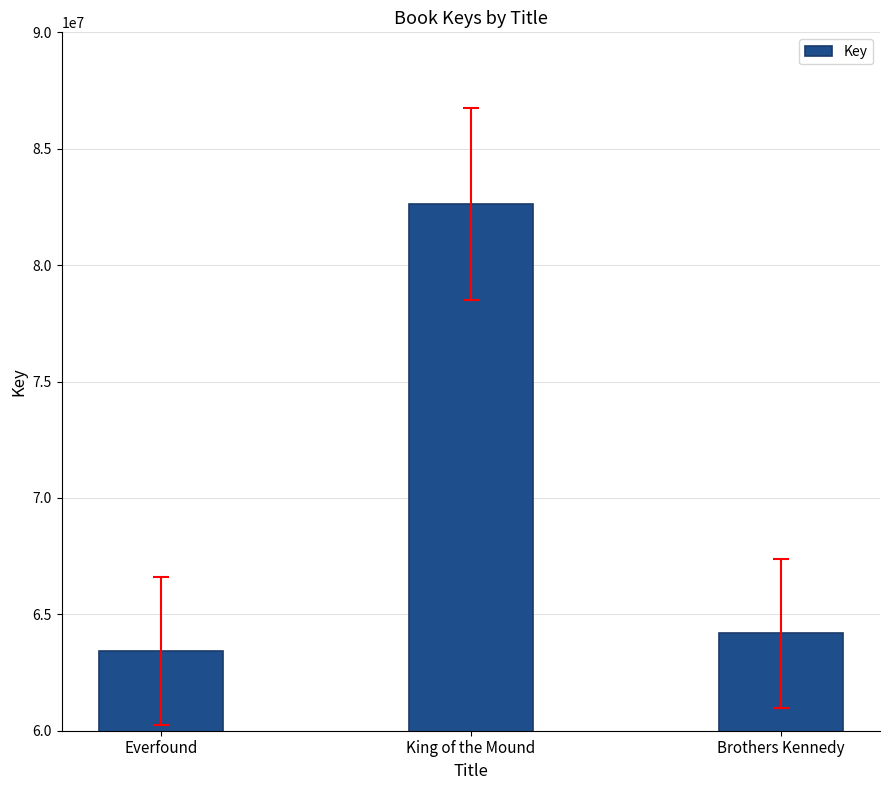

Reading left to right, transcribe all the data shown in this chart.

63436859	82619587	64188090